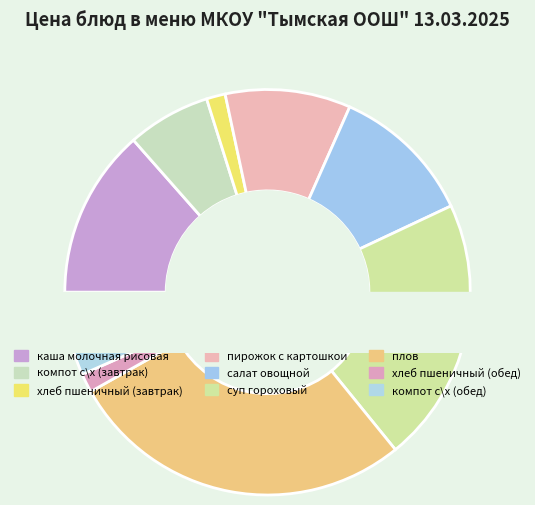

True or false: суп гороховый accounts for 32% of the total.

False